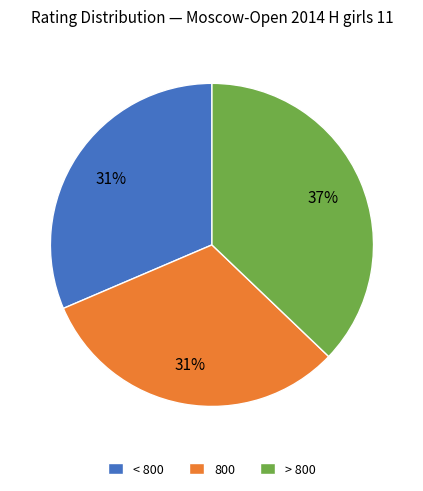

To the nearest percent, what is the difference between the largest and smallest slice percentages?

6%